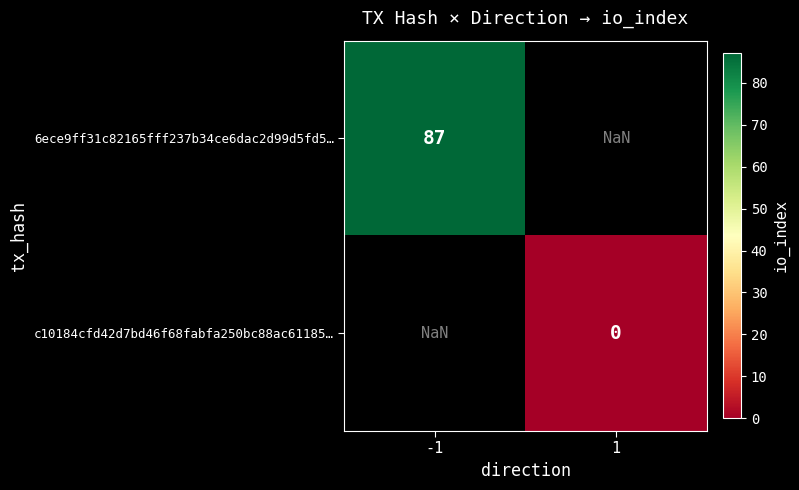

Is it true that 6ece9ff31c82165fff237b34ce6dac2d99d5fd5… equals 87.0 at -1?

True